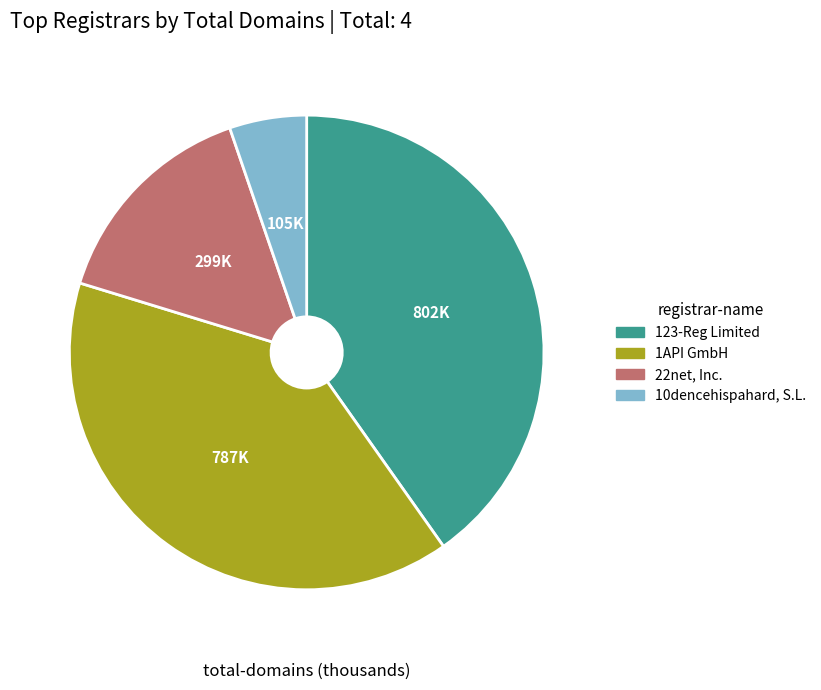

Is there a majority slice in this chart?

No